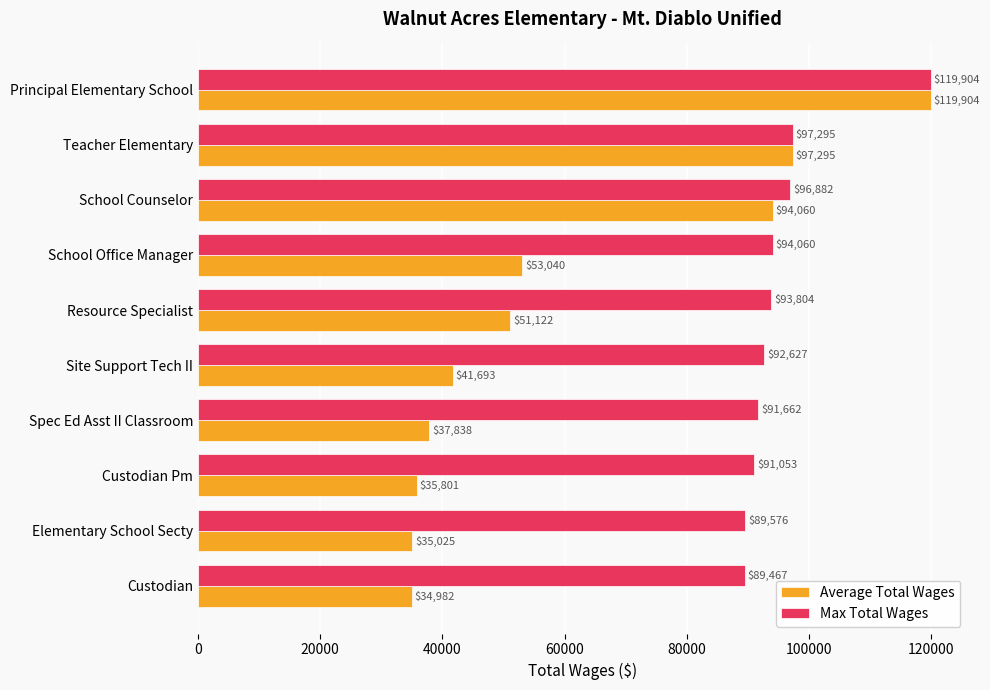

What is the total value across all series at Custodian?

124449